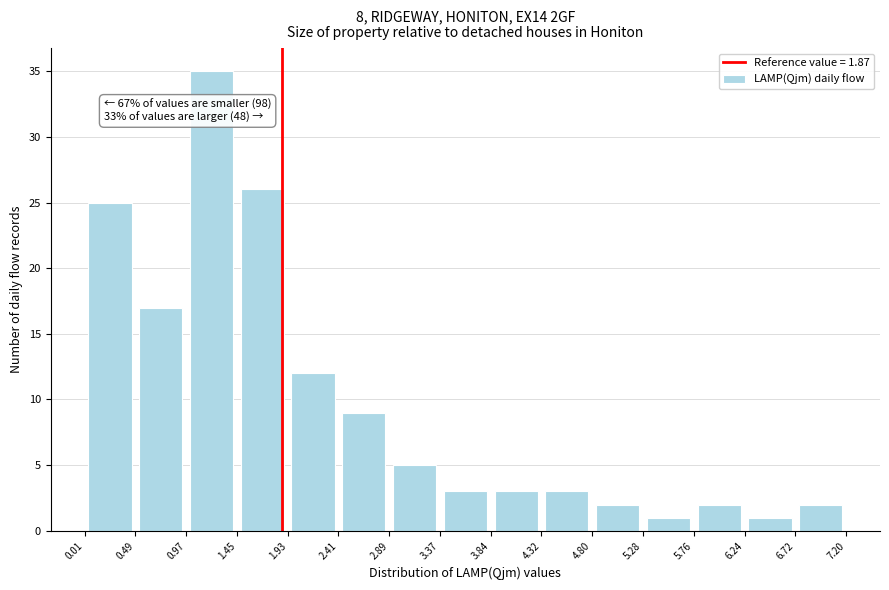

Over which range of the x-axis is the bar tallest?

0.97 to 1.45